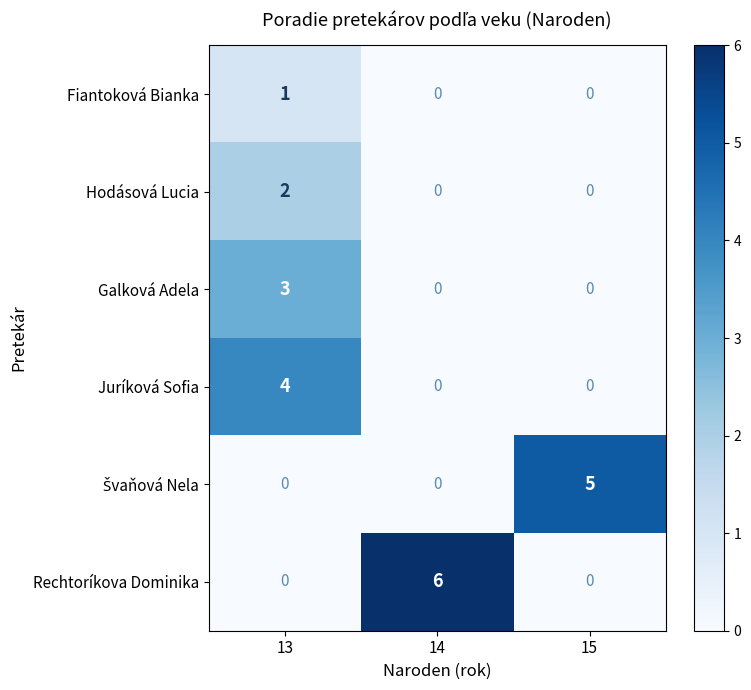

Is it true that Galková Adela equals 2 at 14?

False